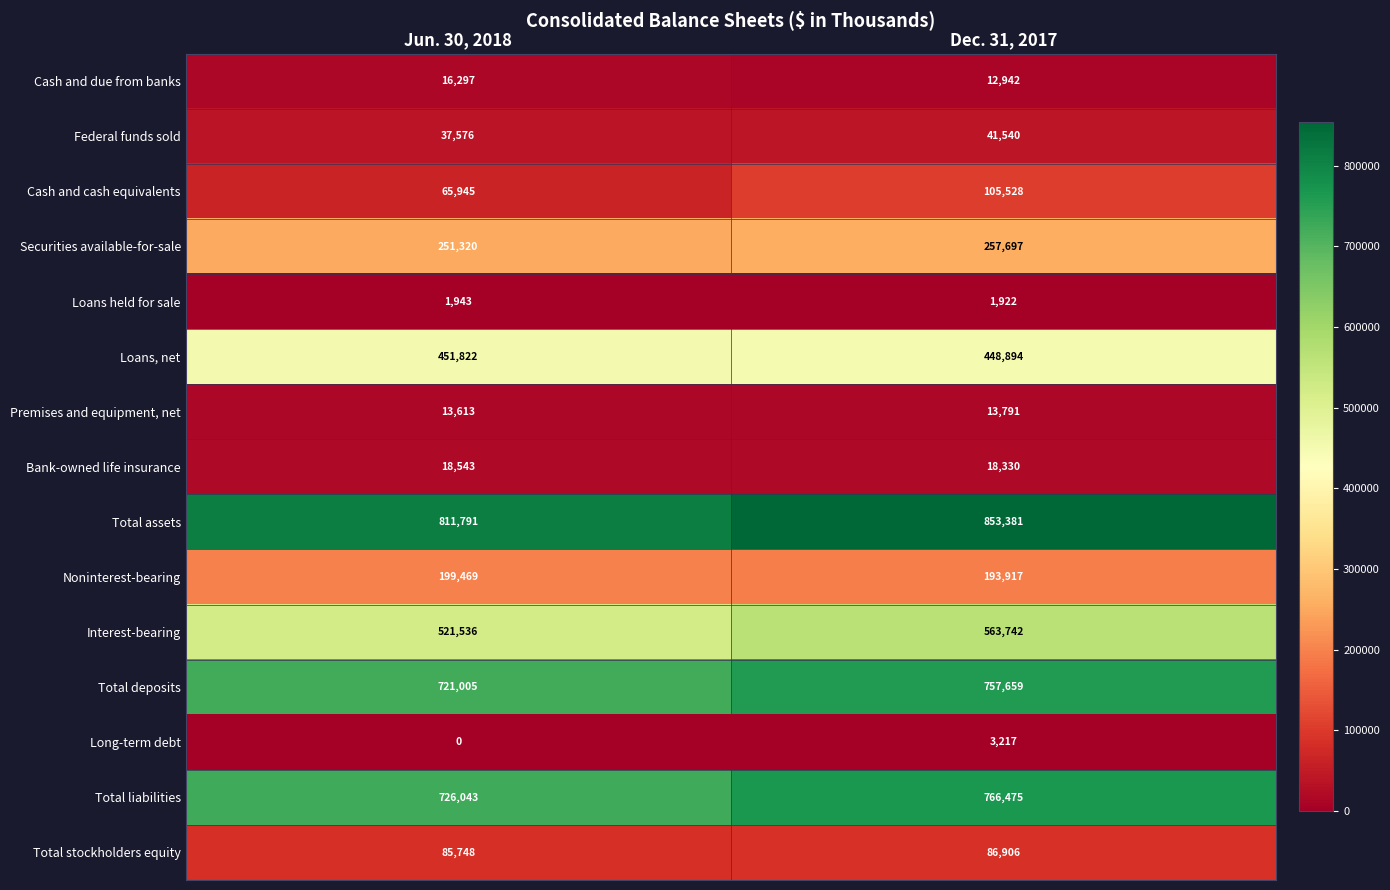

The Cash and cash equivalents series shows 65945 at Jun. 30, 2018. True or false?

True